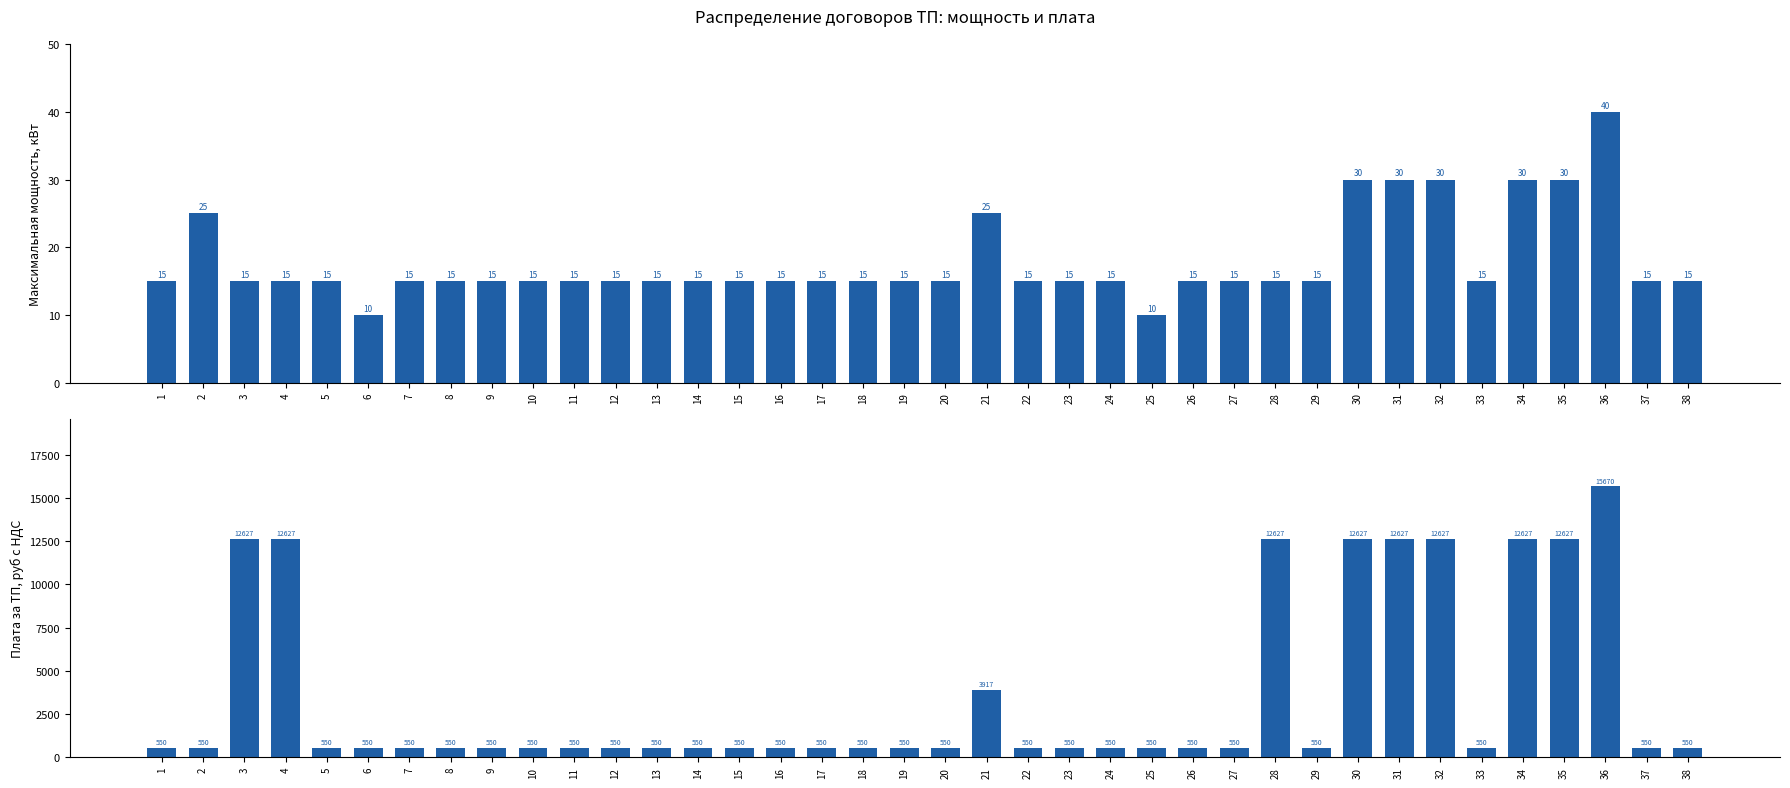

At 36, list the series in order from smallest to largest.

Максимальная мощность, кВт, Плата за ТП, руб с НДС